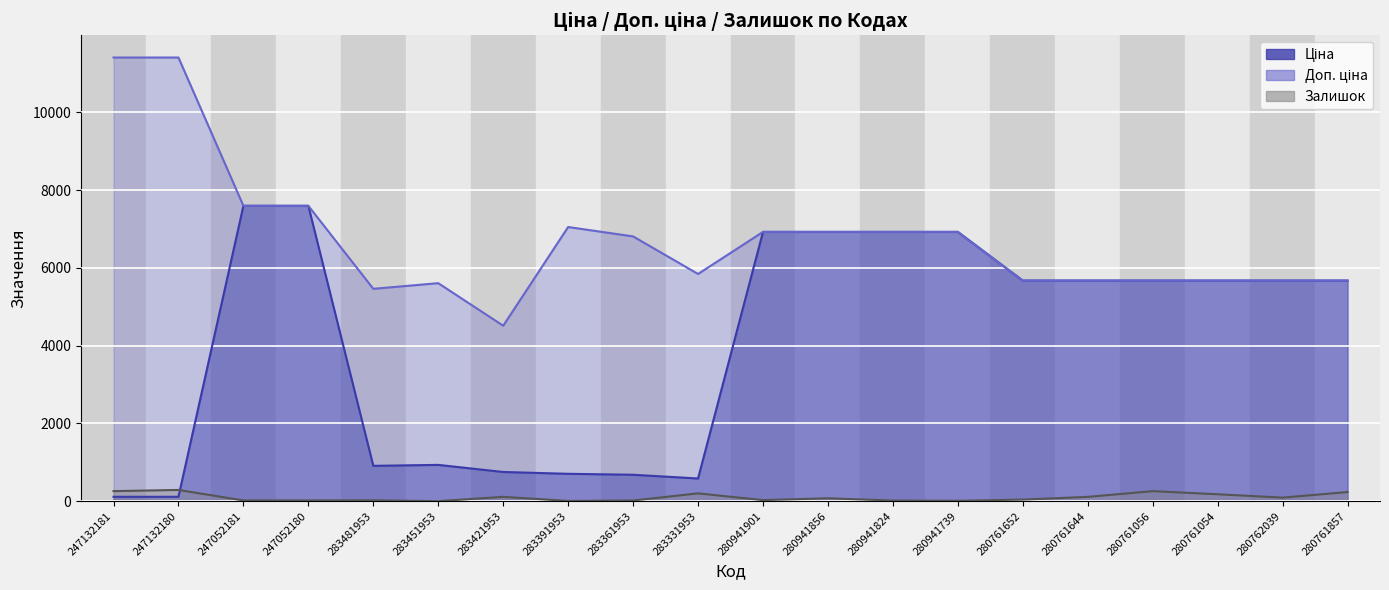

True or false: Залишок has a value of 18.3 at 280941901.

False